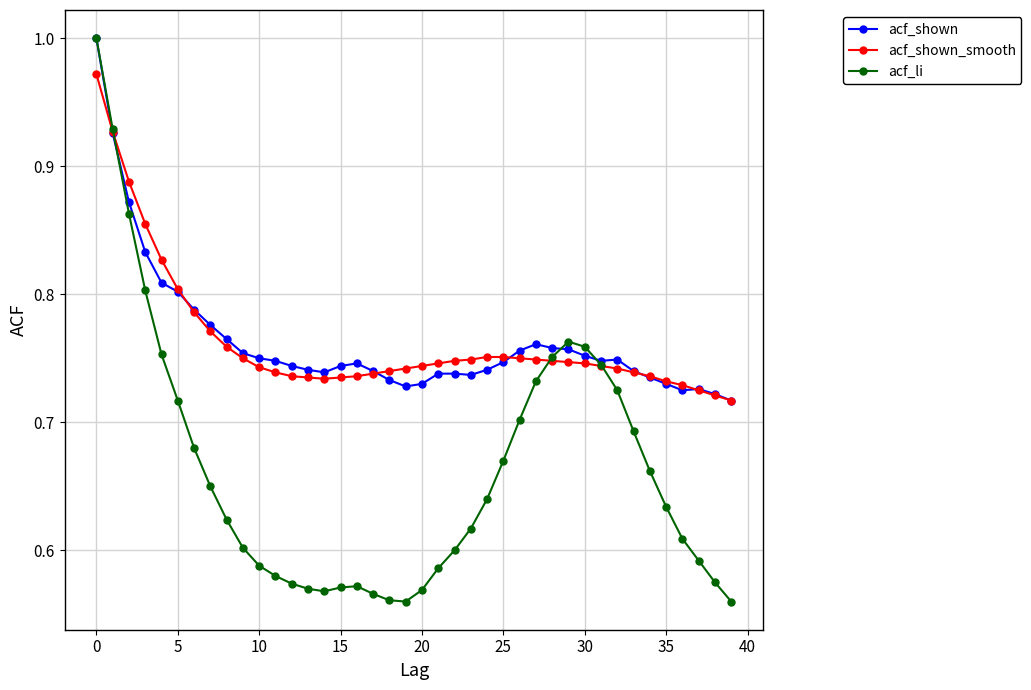

At how many categories does at least one series exceed 0?

40